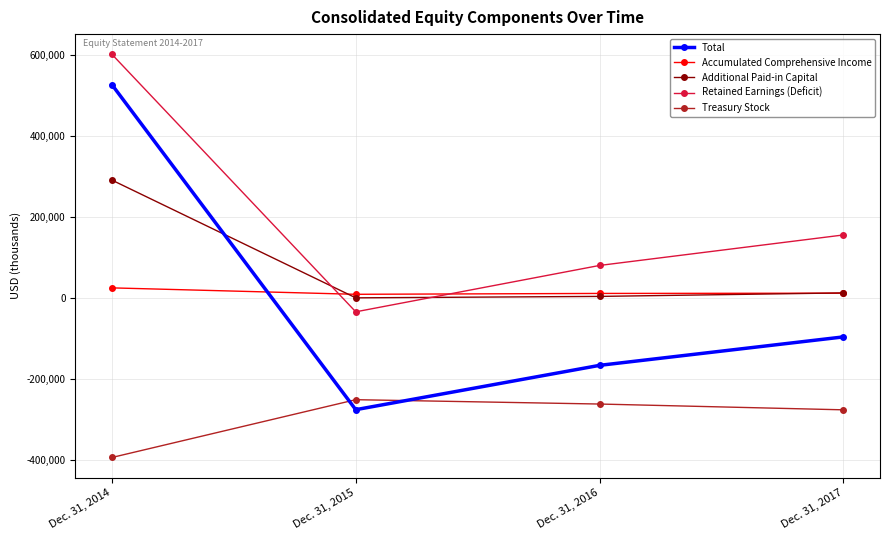

How many interior local valleys does the Total series have?

1